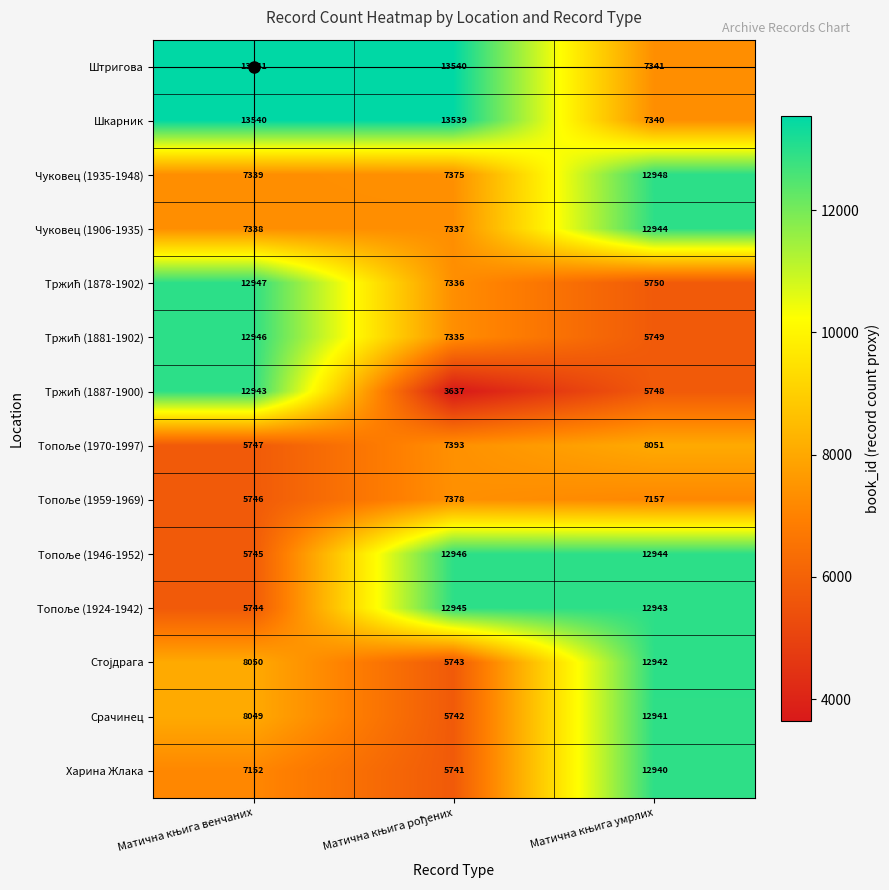

What is the maximum value for Харина Жлака?

12940